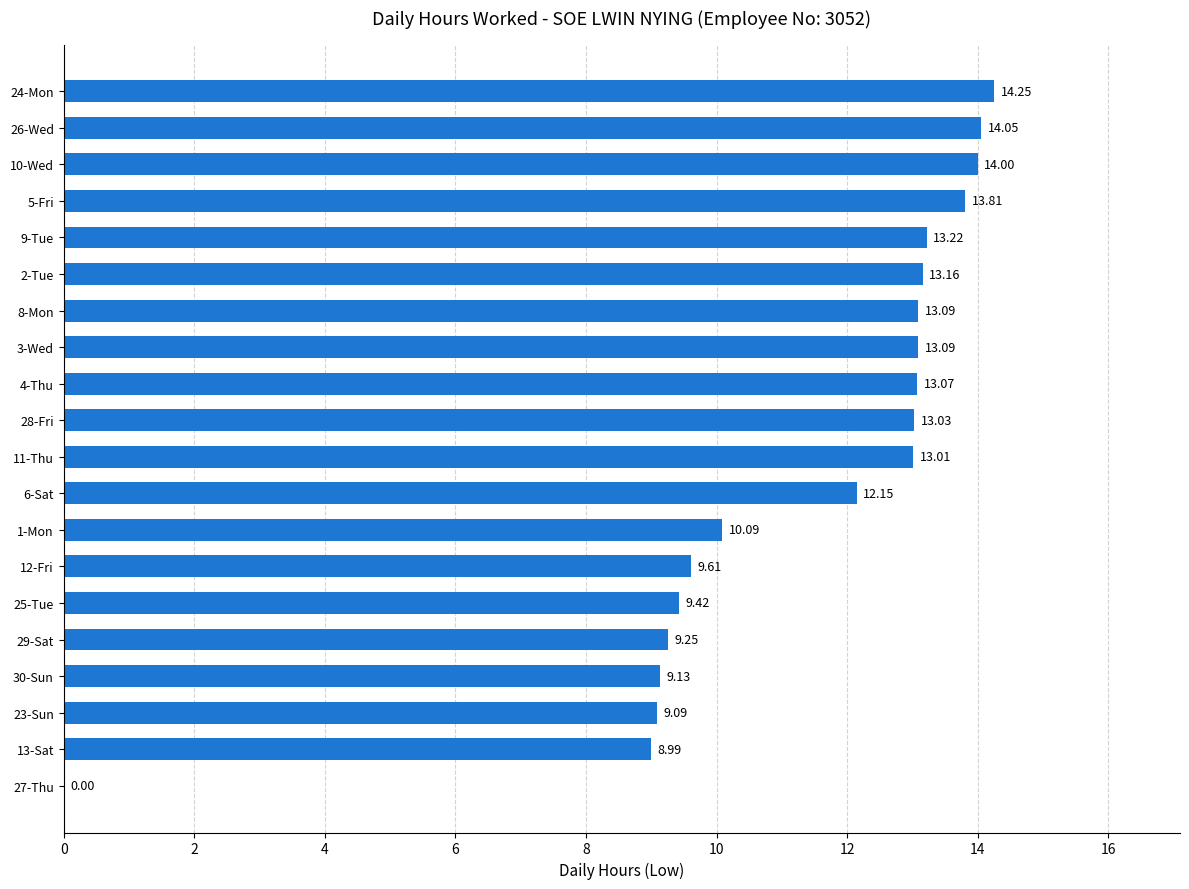

What is the sum of the values at 28-Fri and 8-Mon?

26.1